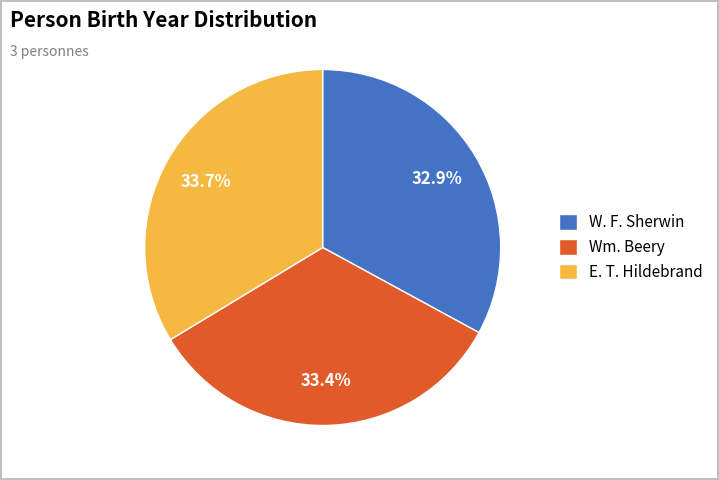

The E. T. Hildebrand slice represents 34% of the pie. True or false?

True